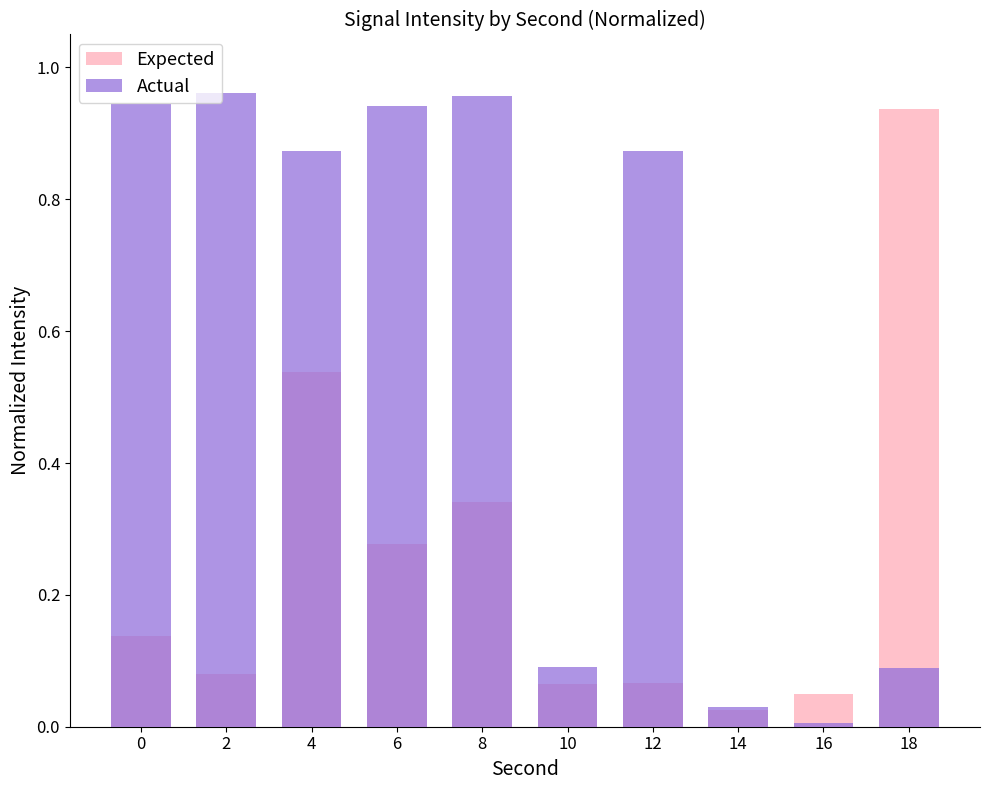

Which series has the largest total across all categories?

Actual